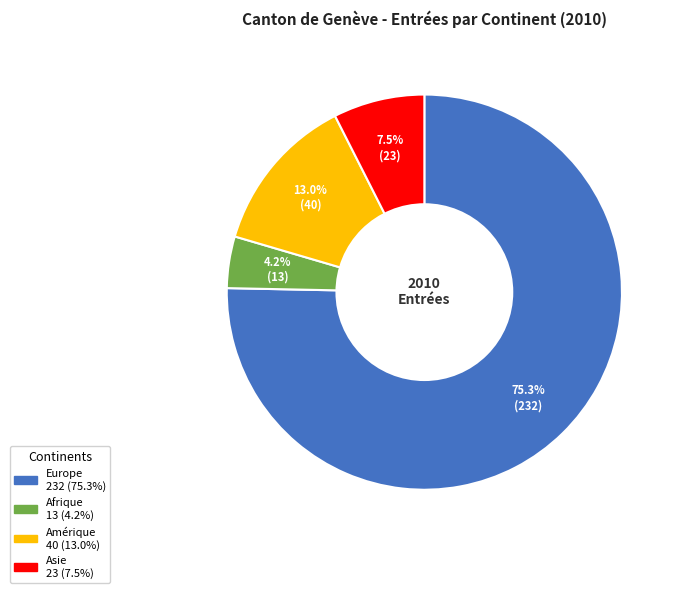

To the nearest percent, what is the average slice percentage?

25%